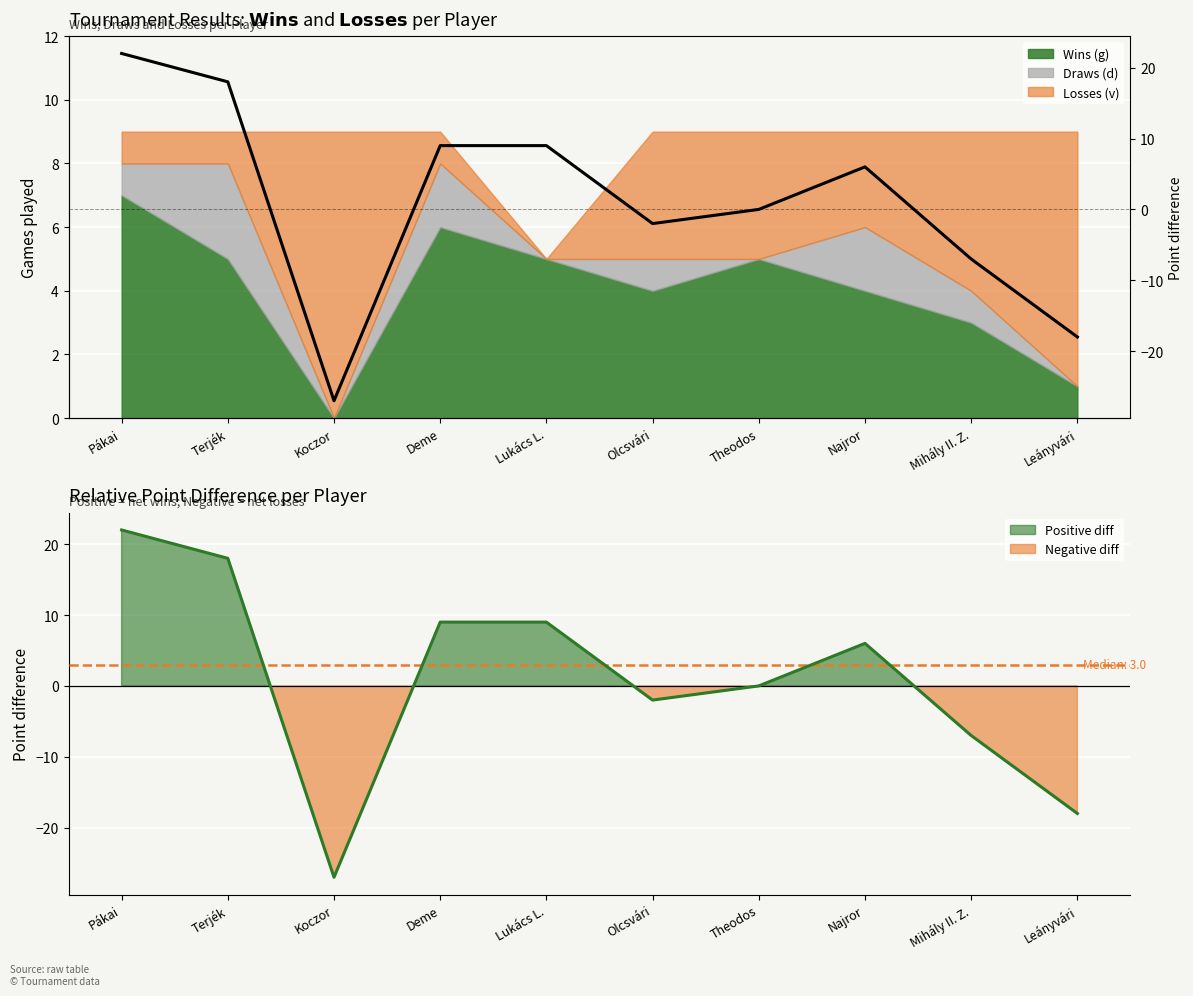

Reading left to right, extract all data points from this chart.

Point diff line: 22	18	-27	9	9	-2	0	6	-7	-18
Point difference: 22	18	-27	9	9	-2	0	6	-7	-18